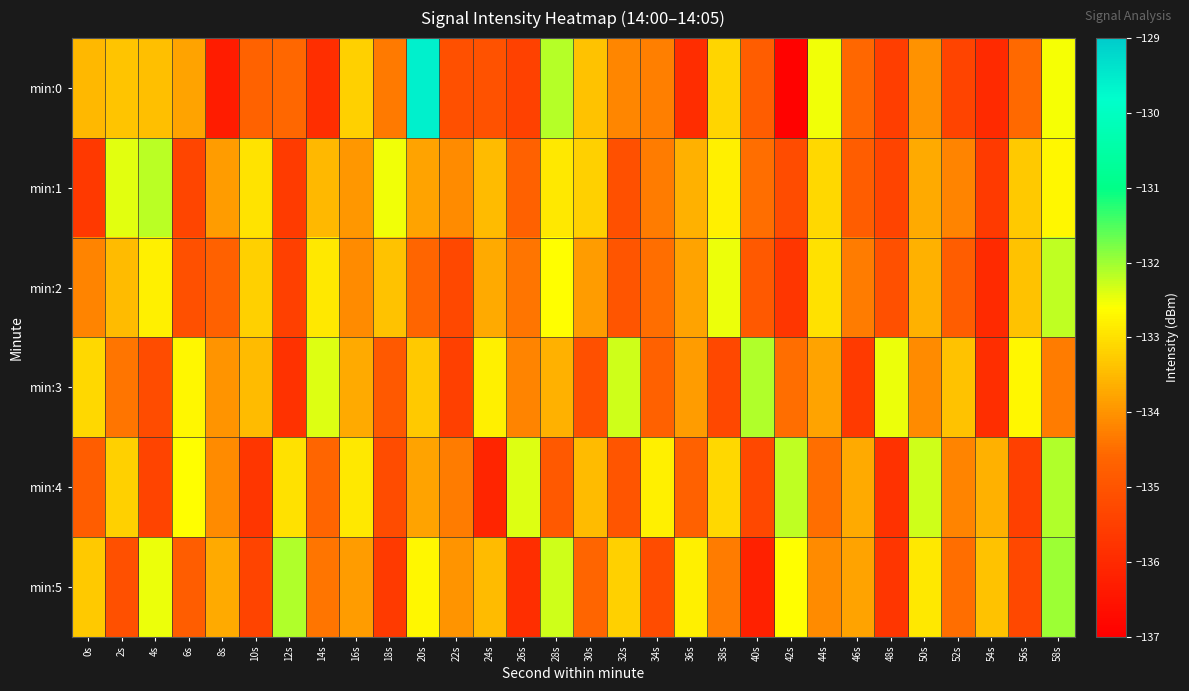

Between 10s and 16s, which is larger?

16s